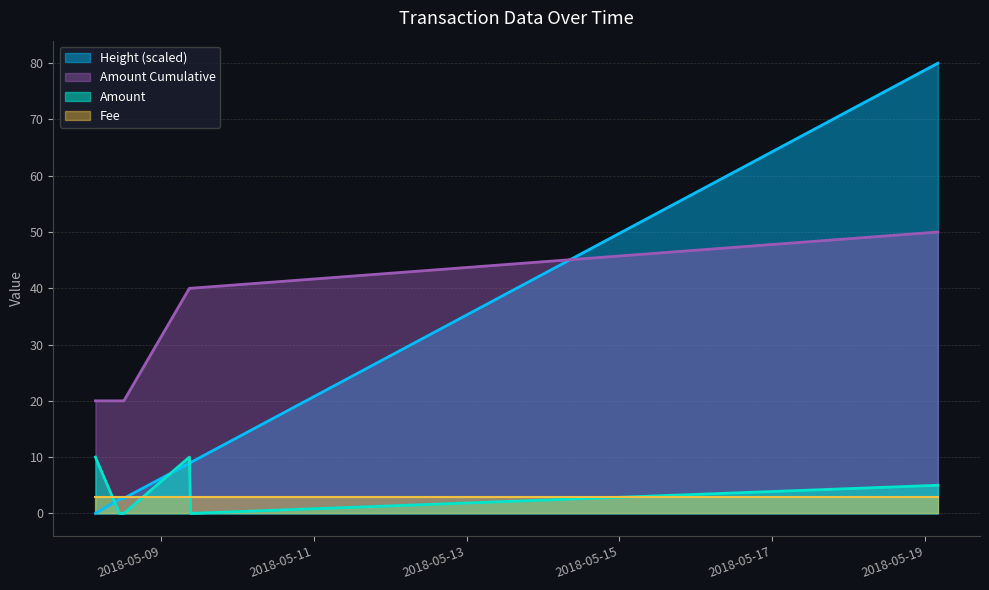

What is the average value of the Amount series?

4.2